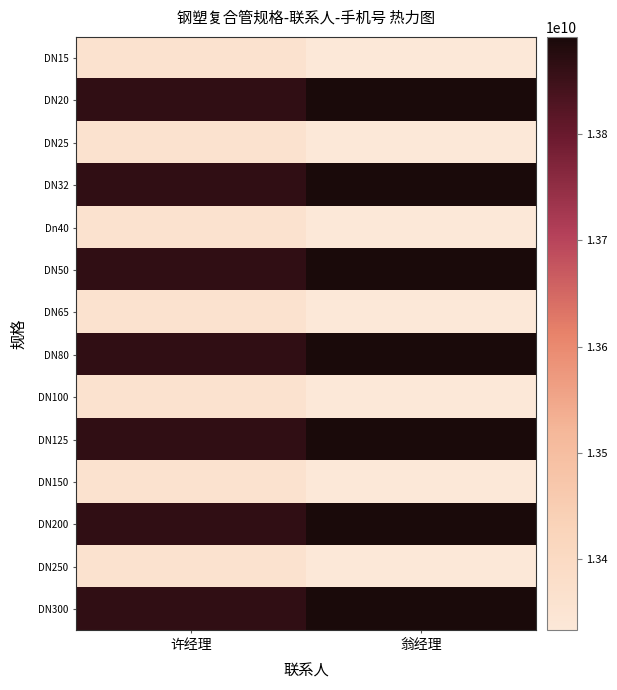

Reading left to right, extract all data points from this chart.

DN15: 许经理=13359272081.0	翁经理=13332553536.8
DN20: 许经理=13864129688.0	翁经理=13891913515.0
DN25: 许经理=13359272081.0	翁经理=13332553536.8
DN32: 许经理=13864129688.0	翁经理=13891913515.0
Dn40: 许经理=13359272081.0	翁经理=13332553536.8
DN50: 许经理=13864129688.0	翁经理=13891913515.0
DN65: 许经理=13359272081.0	翁经理=13332553536.8
DN80: 许经理=13864129688.0	翁经理=13891913515.0
DN100: 许经理=13359272081.0	翁经理=13332553536.8
DN125: 许经理=13864129688.0	翁经理=13891913515.0
DN150: 许经理=13359272081.0	翁经理=13332553536.8
DN200: 许经理=13864129688.0	翁经理=13891913515.0
DN250: 许经理=13359272081.0	翁经理=13332553536.8
DN300: 许经理=13864129688.0	翁经理=13891913515.0